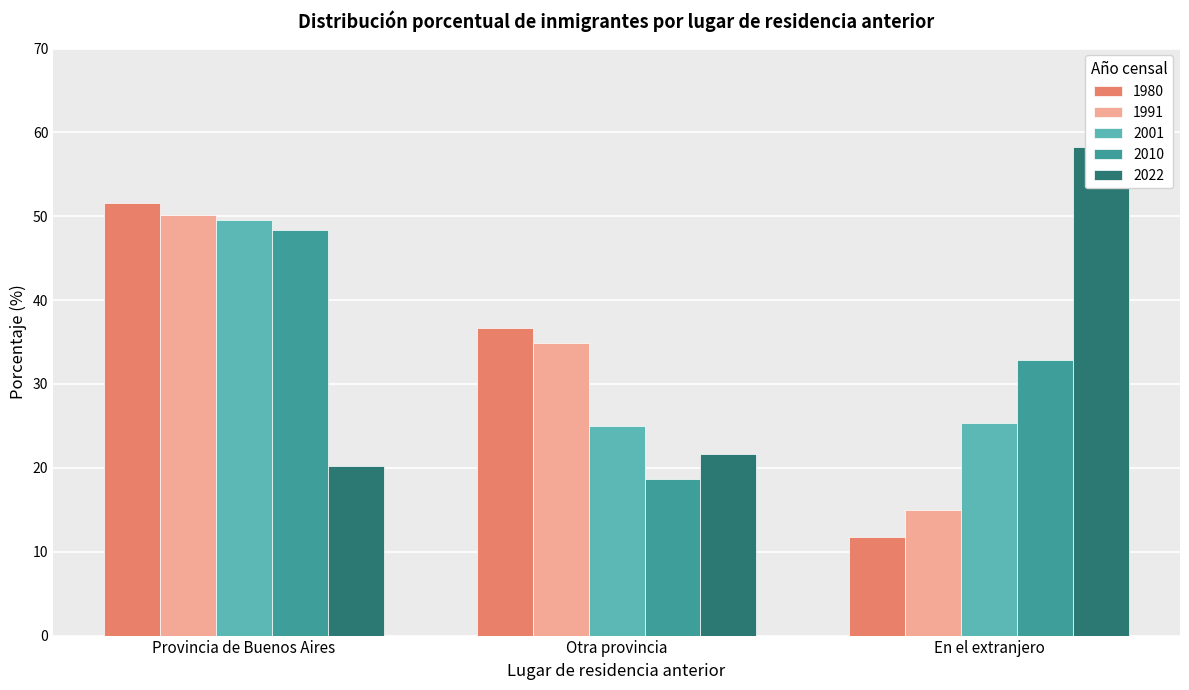

At which label is 1980 closest to 31?

Otra provincia